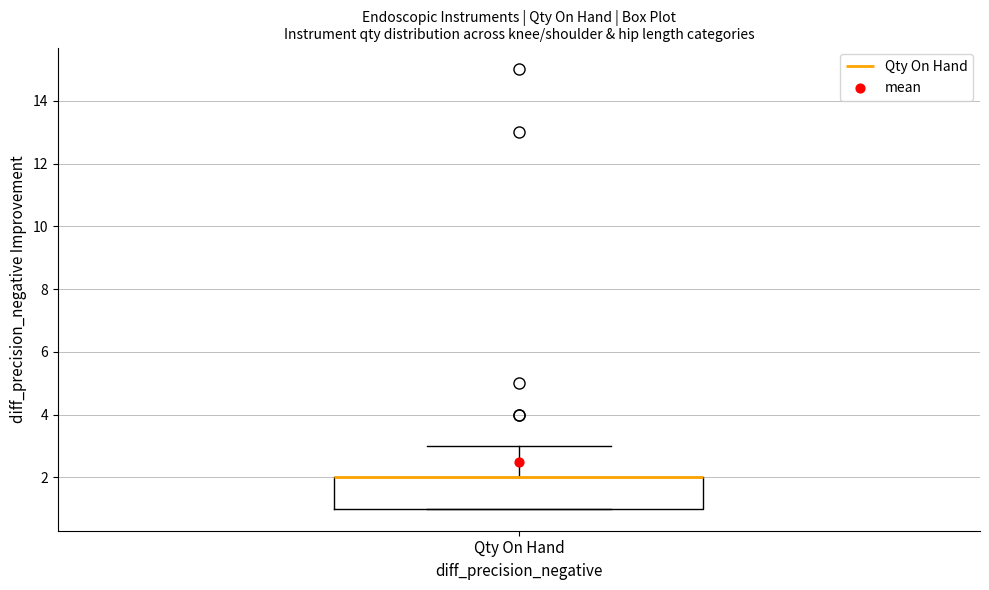

Read this box plot against the y-axis: the position of the median line, the range covered by the box, and the ends of both whiskers. The values are not printed on the chart, so give them approximately, as read against the axis.

median 2 (drawn on the box's upper edge), box 1 to 2, whiskers 1 to 3